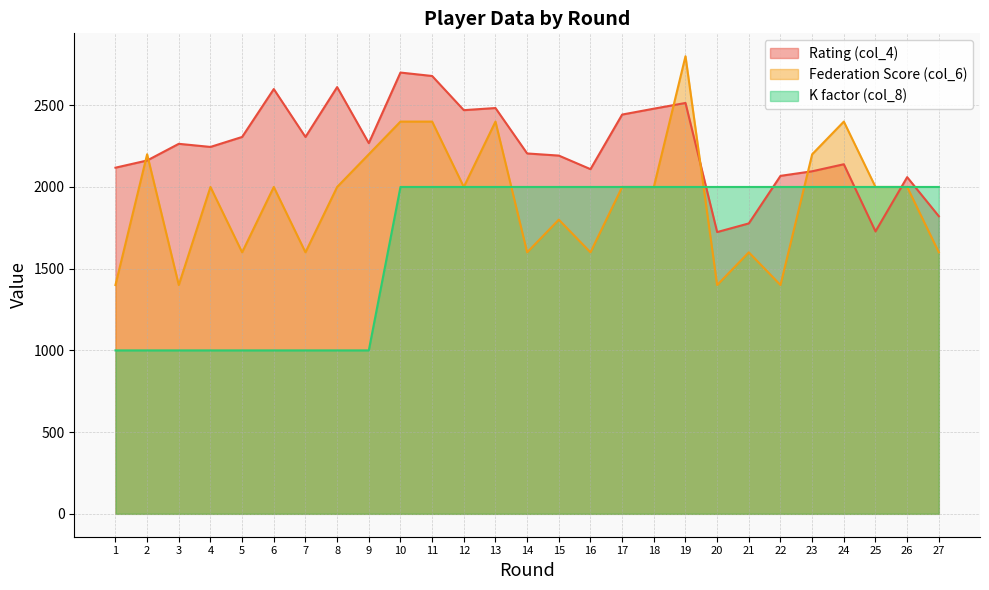

At which label is Rating (col_4) closest to 2212?

14